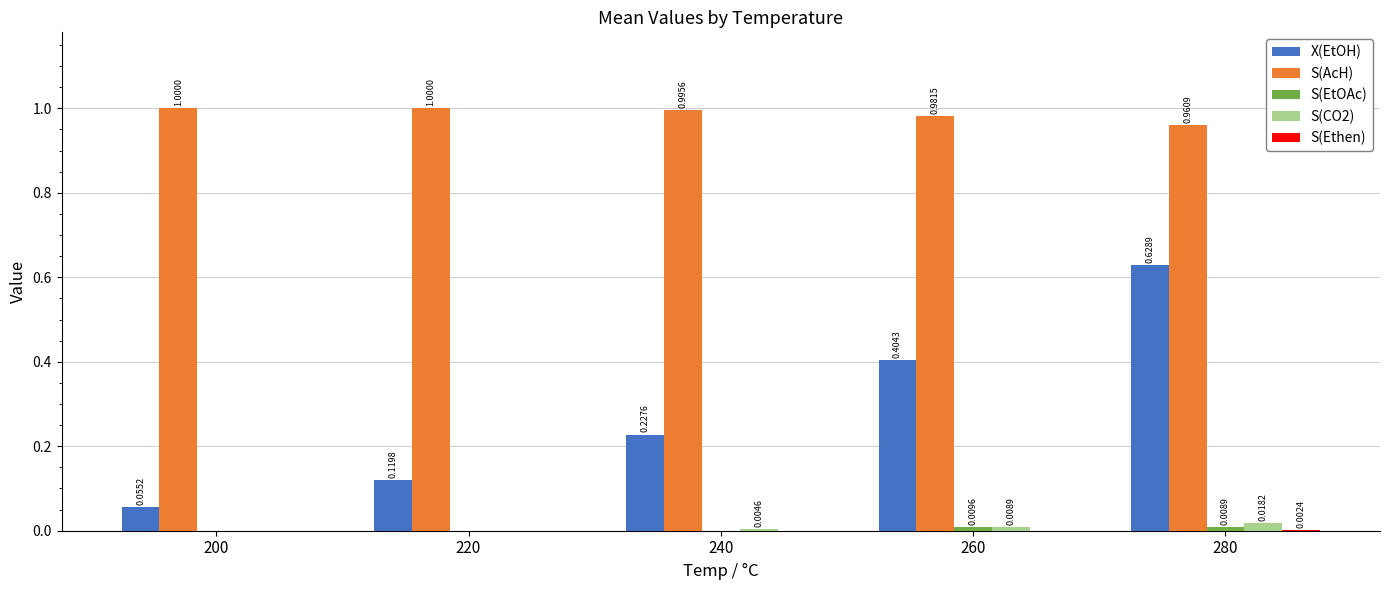

What is the sum of all X(EtOH) values?

1.4